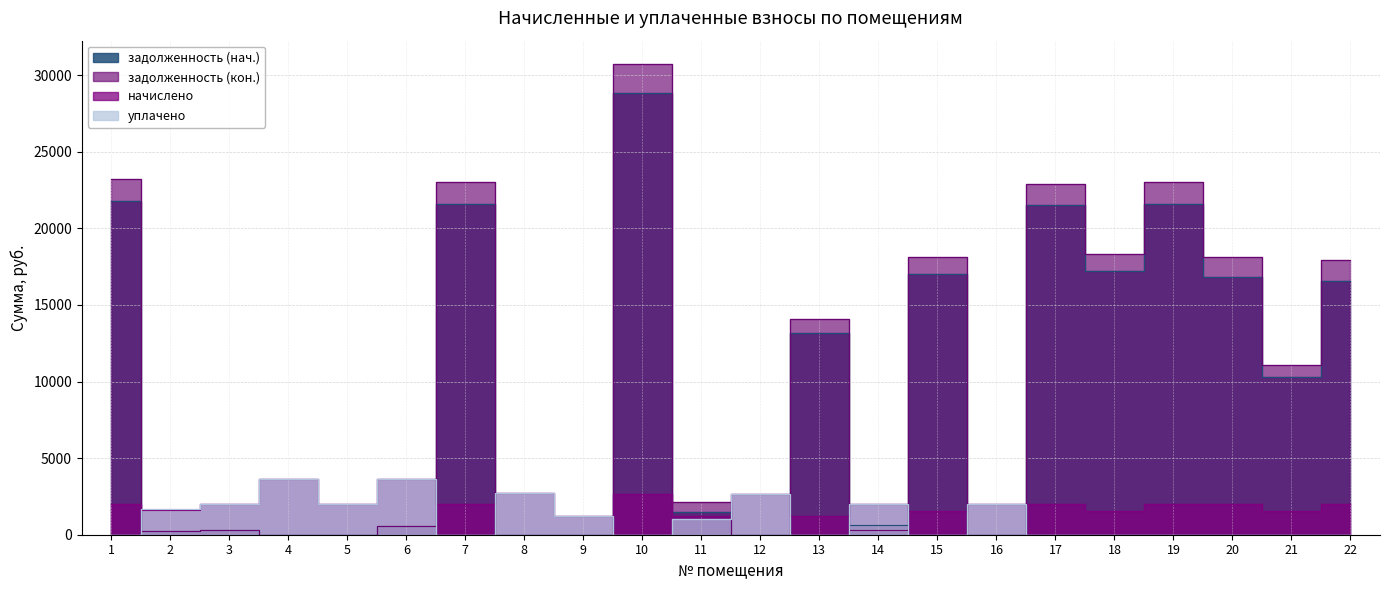

Between 2 and 3, which series saw the biggest shift?

начислено